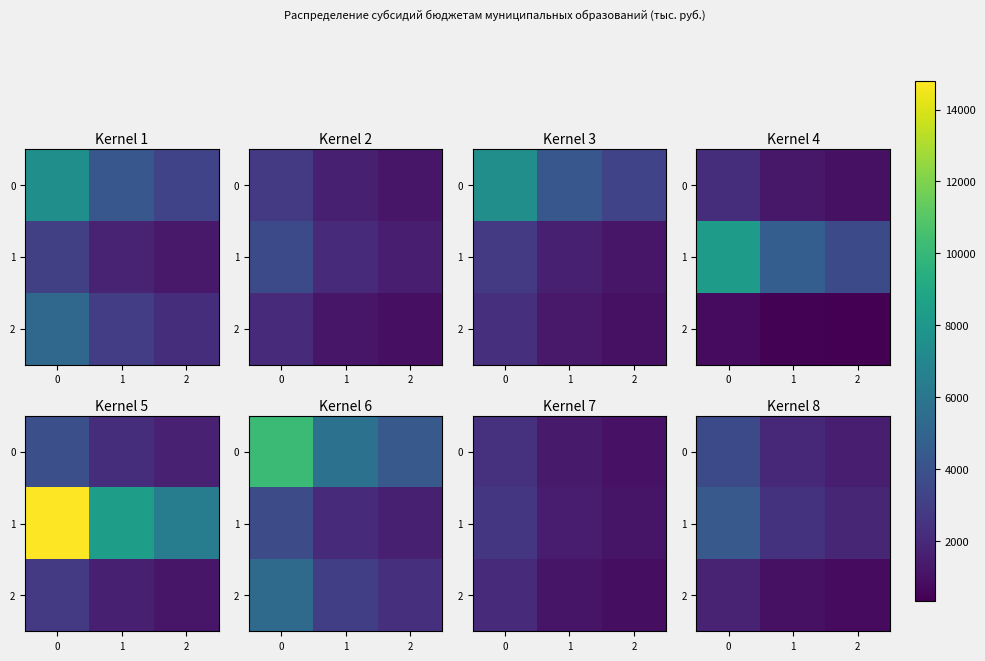

What is the sum of all 2 values?

3563.8